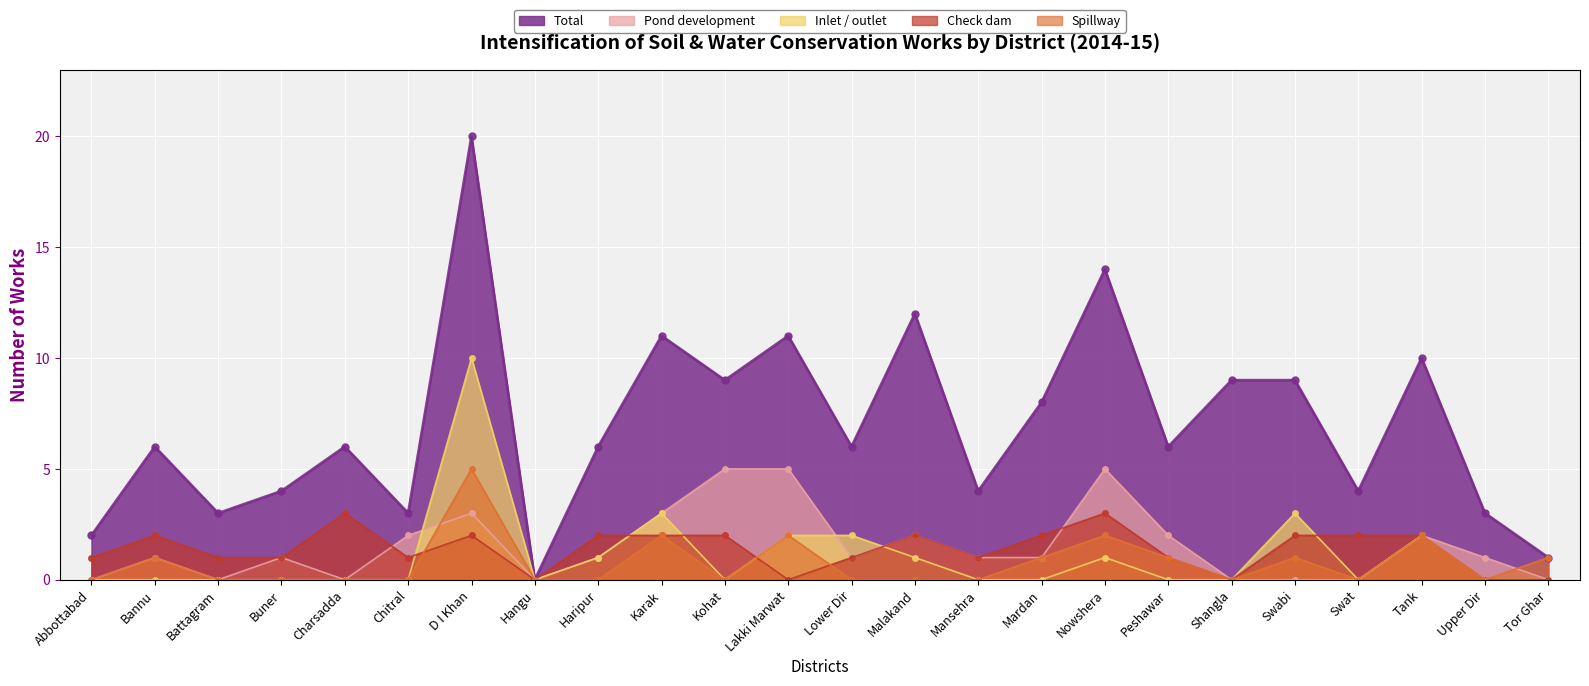

Reading left to right, list all the values displayed in this chart.

Total: Abbottabad=2	Bannu=6	Battagram=3	Buner=4	Charsadda=6	Chitral=3	D I Khan=20	Hangu=0	Haripur=6	Karak=11	Kohat=9	Lakki Marwat=11	Lower Dir=6	Malakand=12	Mansehra=4	Mardan=8	Nowshera=14	Peshawar=6	Shangla=9	Swabi=9	Swat=4	Tank=10	Upper Dir=3	Tor Ghar=1
Pond development: Abbottabad=0	Bannu=1	Battagram=0	Buner=1	Charsadda=0	Chitral=2	D I Khan=3	Hangu=0	Haripur=1	Karak=3	Kohat=5	Lakki Marwat=5	Lower Dir=1	Malakand=2	Mansehra=1	Mardan=1	Nowshera=5	Peshawar=2	Shangla=0	Swabi=0	Swat=0	Tank=2	Upper Dir=1	Tor Ghar=0
Inlet / outlet: Abbottabad=0	Bannu=0	Battagram=0	Buner=0	Charsadda=0	Chitral=0	D I Khan=10	Hangu=0	Haripur=1	Karak=3	Kohat=0	Lakki Marwat=2	Lower Dir=2	Malakand=1	Mansehra=0	Mardan=0	Nowshera=1	Peshawar=0	Shangla=0	Swabi=3	Swat=0	Tank=2	Upper Dir=0	Tor Ghar=0
Check dam: Abbottabad=1	Bannu=2	Battagram=1	Buner=1	Charsadda=3	Chitral=1	D I Khan=2	Hangu=0	Haripur=2	Karak=2	Kohat=2	Lakki Marwat=0	Lower Dir=1	Malakand=2	Mansehra=1	Mardan=2	Nowshera=3	Peshawar=1	Shangla=0	Swabi=2	Swat=2	Tank=2	Upper Dir=0	Tor Ghar=0
Spillway: Abbottabad=0	Bannu=1	Battagram=0	Buner=0	Charsadda=0	Chitral=0	D I Khan=5	Hangu=0	Haripur=0	Karak=2	Kohat=0	Lakki Marwat=2	Lower Dir=0	Malakand=0	Mansehra=0	Mardan=1	Nowshera=2	Peshawar=1	Shangla=0	Swabi=1	Swat=0	Tank=2	Upper Dir=0	Tor Ghar=1